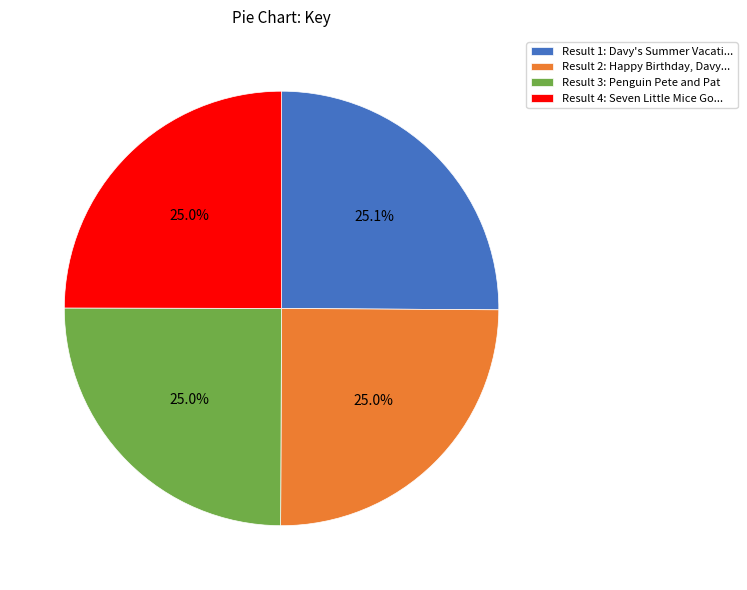

Count the number of slices in the pie.

4